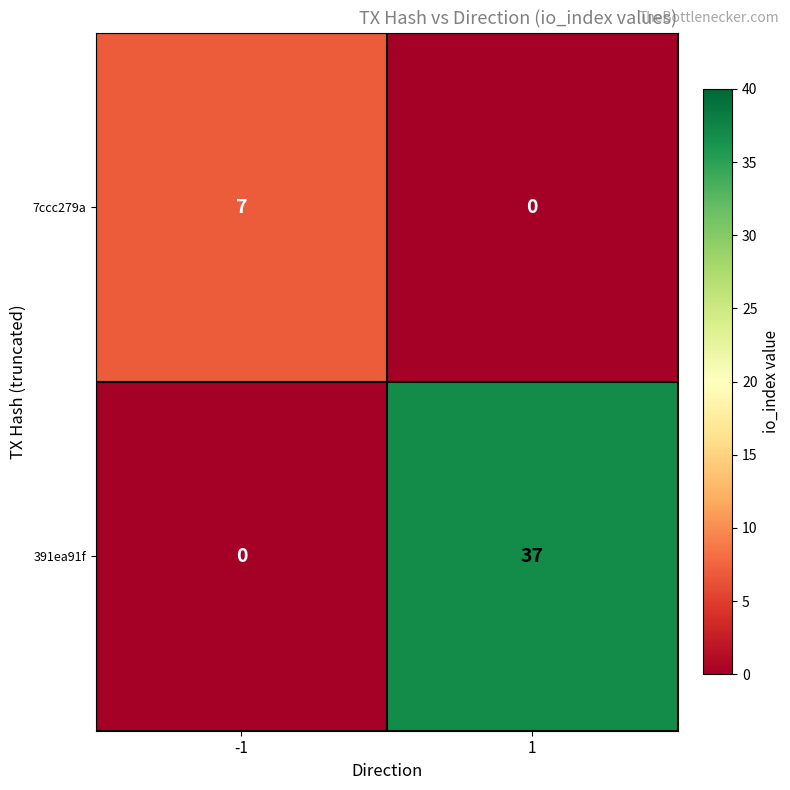

Which series has the widest spread of values?

391ea91f